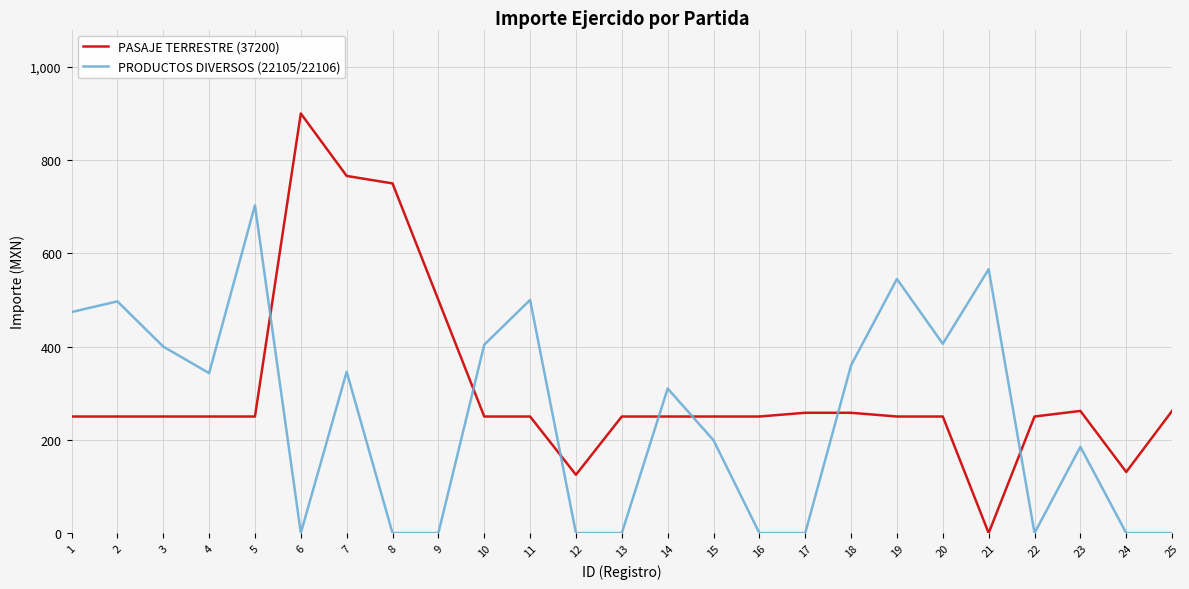

The value of PRODUCTOS DIVERSOS (22105/22106) at 18 is 360.0. True or false?

True